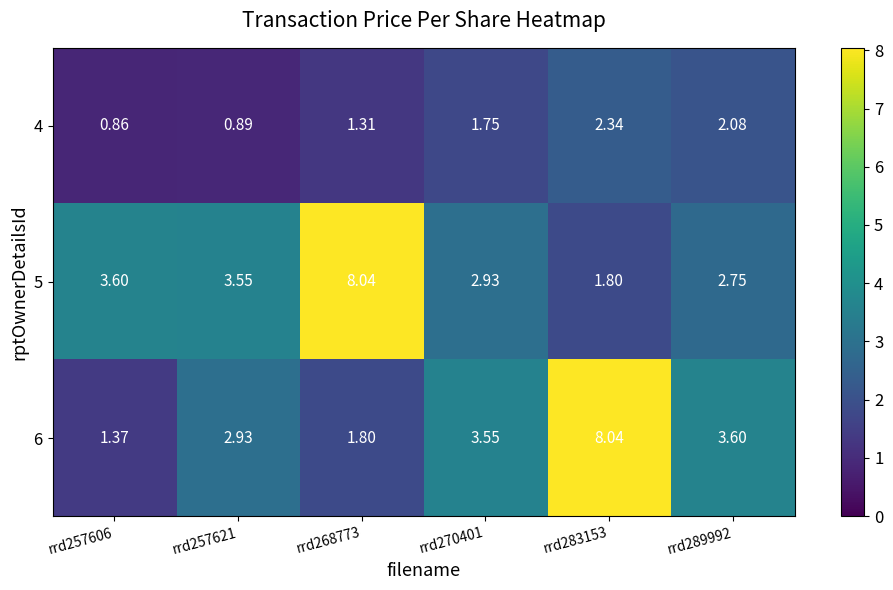

Which series changed the most between rrd257606 and rrd268773?

5